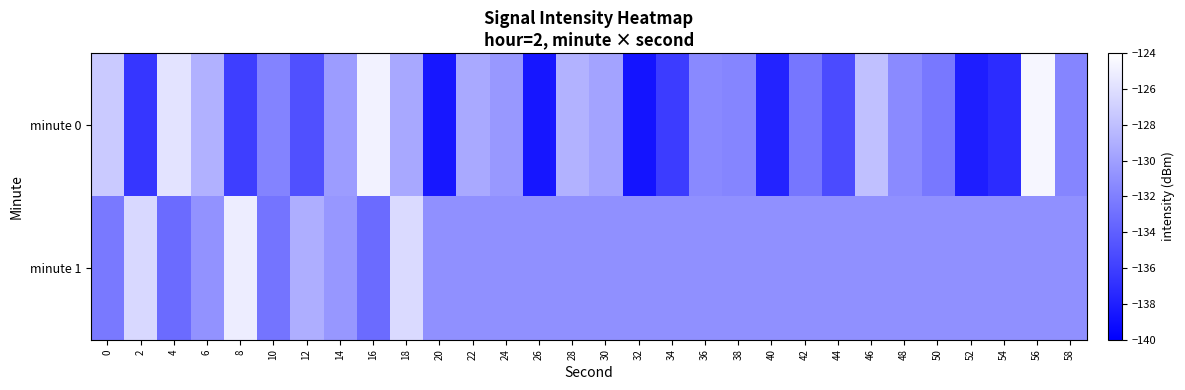

What is the smallest value displayed?

-138.7